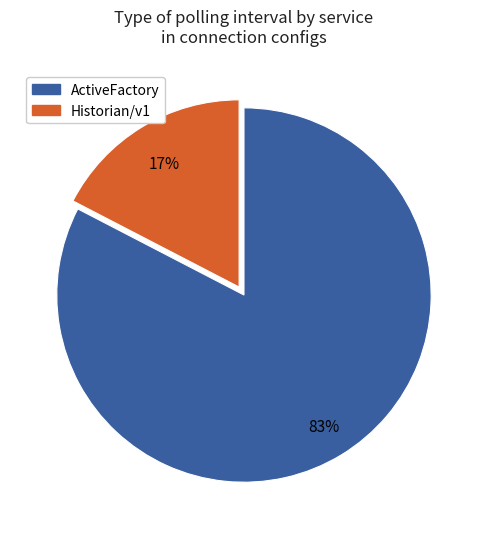

How many slices are in this pie chart?

2